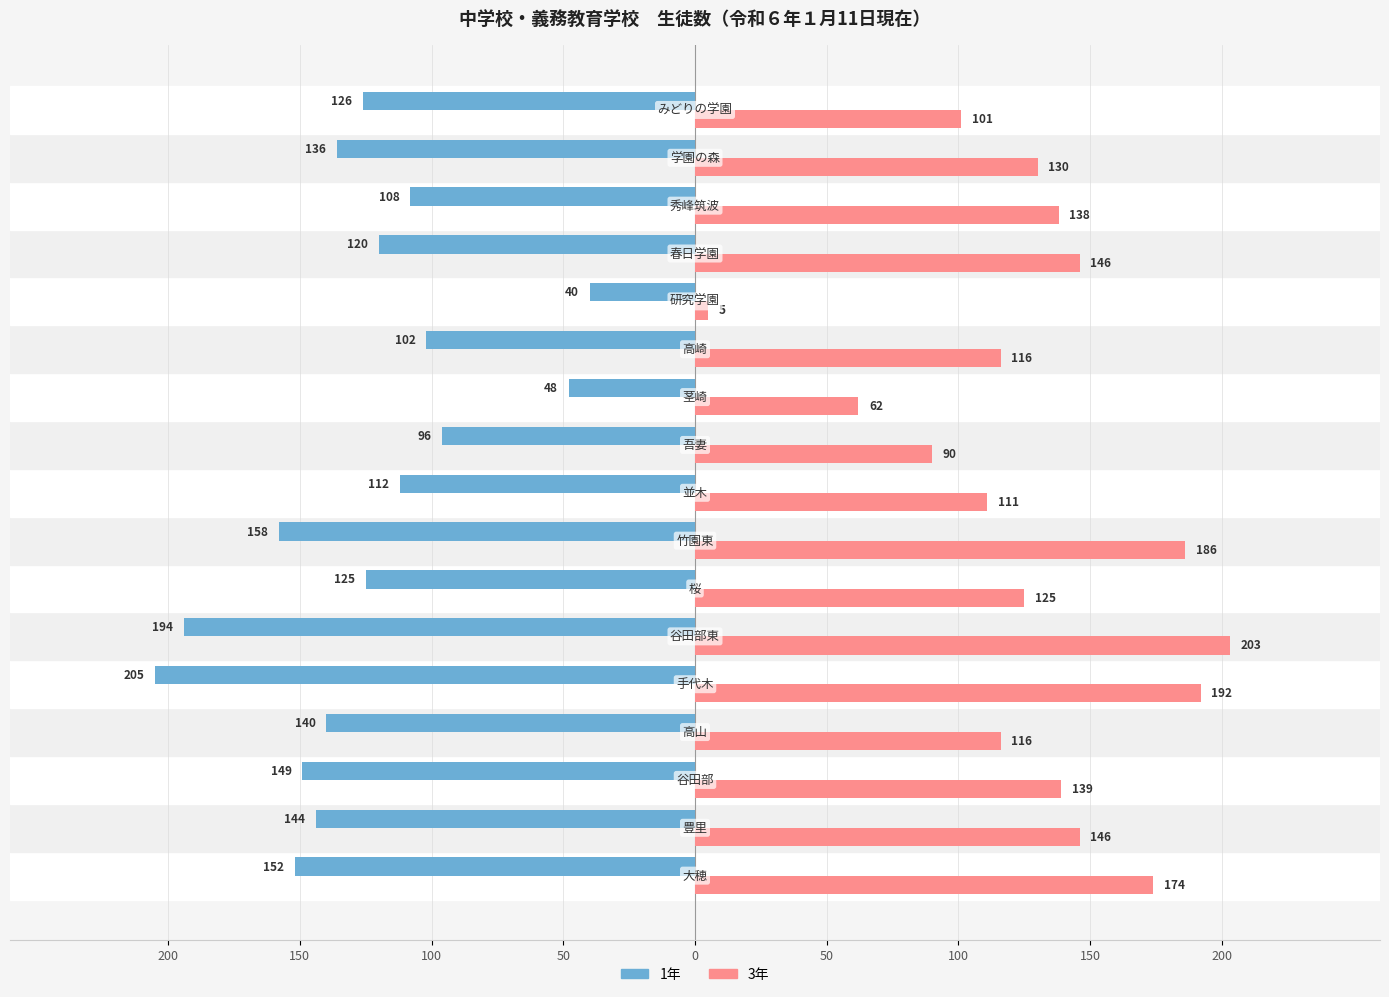

What are all the series names shown in the legend?

1年, 3年